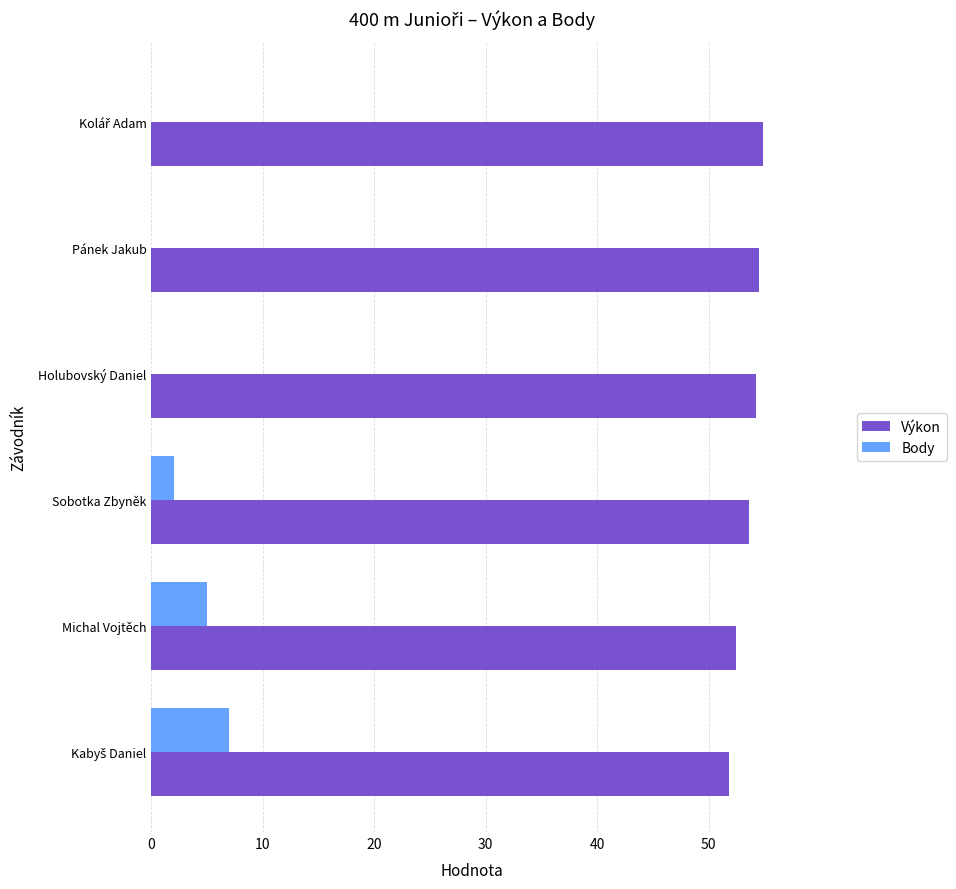

What is the sum of the Výkon values at Sobotka Zbyněk and Holubovský Daniel?

107.8